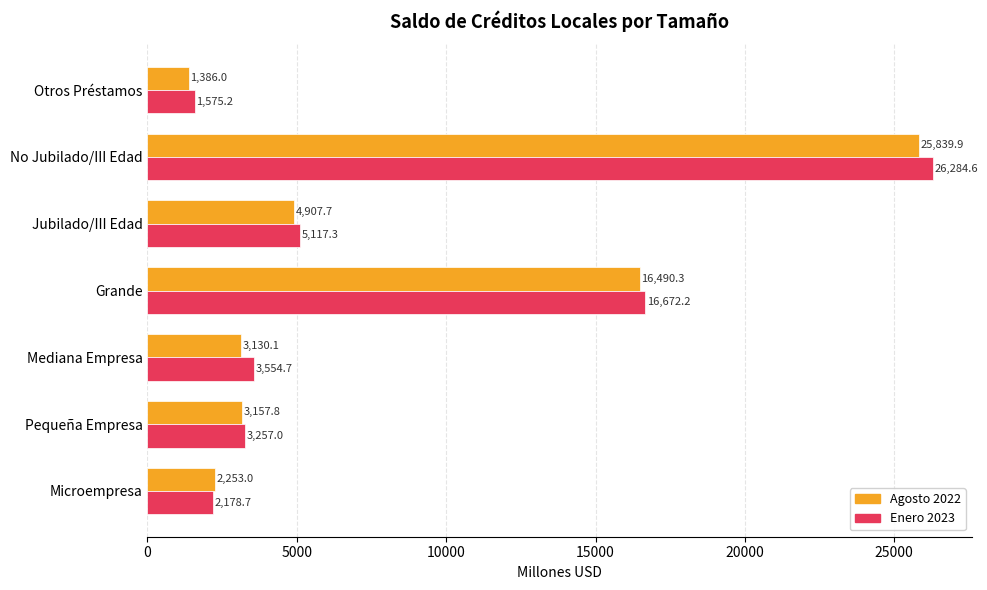

Which series has the largest total across all categories?

Enero 2023